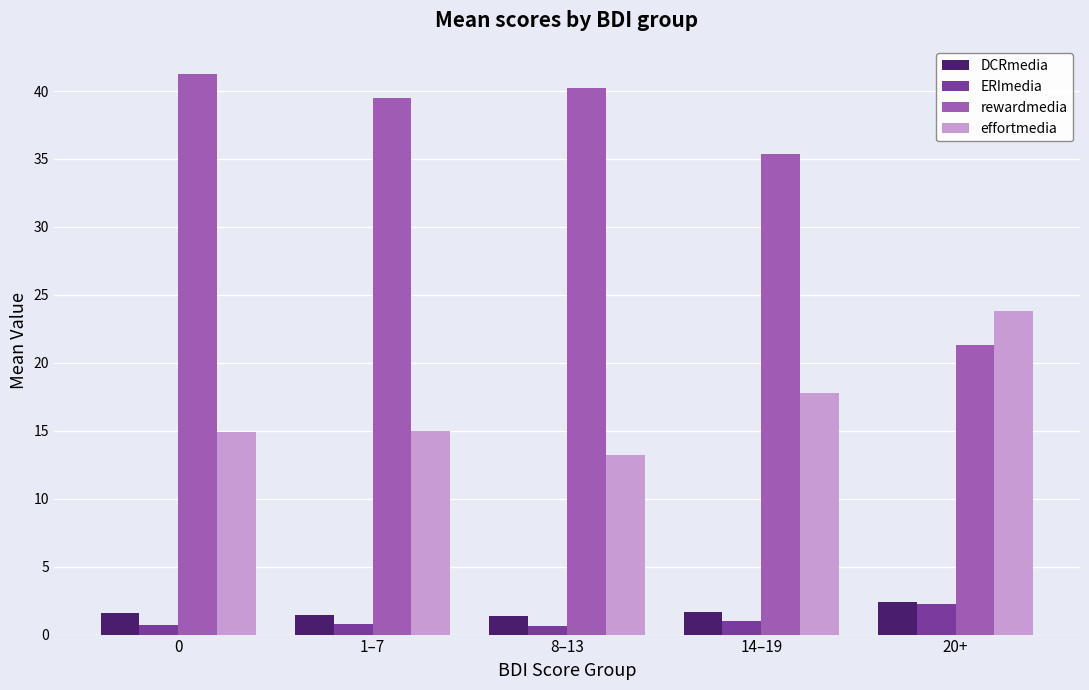

Is the value of effortmedia at 1–7 greater than the value of DCRmedia at 20+?

Yes